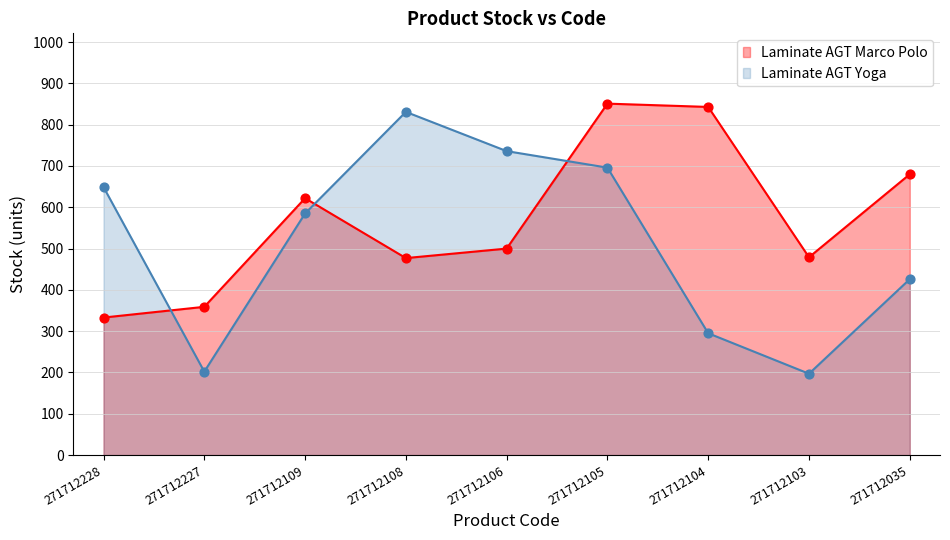

At which category is the sum across all series the highest?

271712105